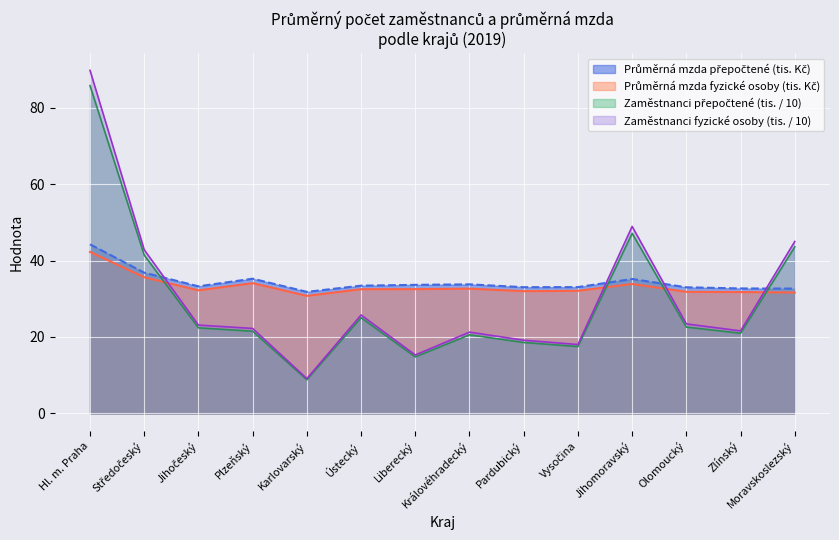

True or false: Počet zaměstnanců přepočtené (tis.) and Počet zaměstnanců fyzické osoby (tis.) cross at least once.

False